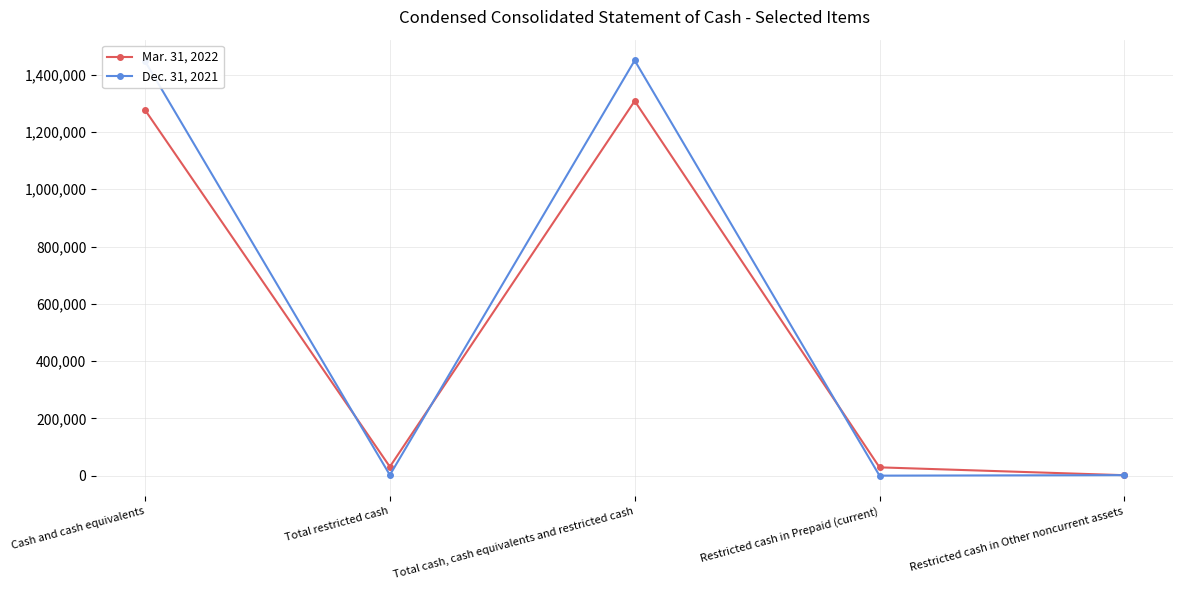

True or false: Dec. 31, 2021 has a value of 805338 at Cash and cash equivalents.

False